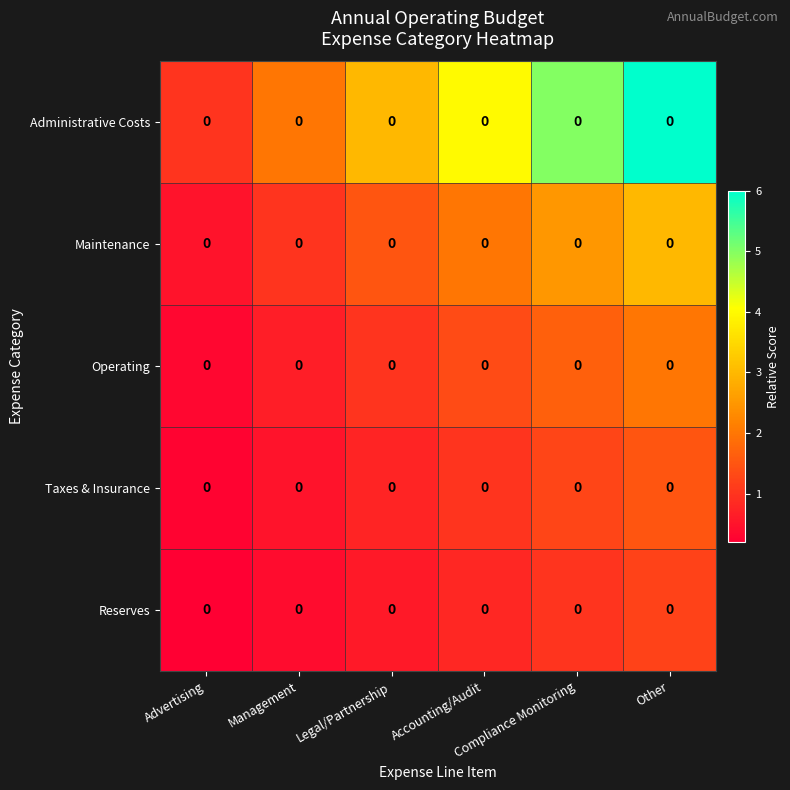

Is it true that Maintenance equals 2.2 at Legal/Partnership?

False